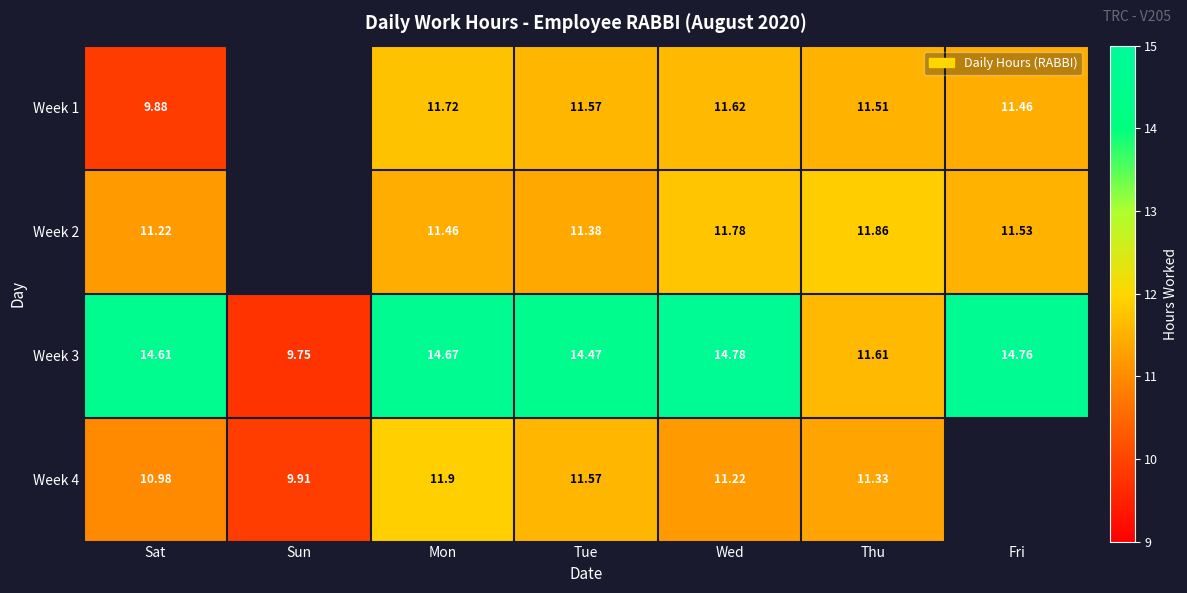

Where is Week 3 nearest to the value 12?

Thu